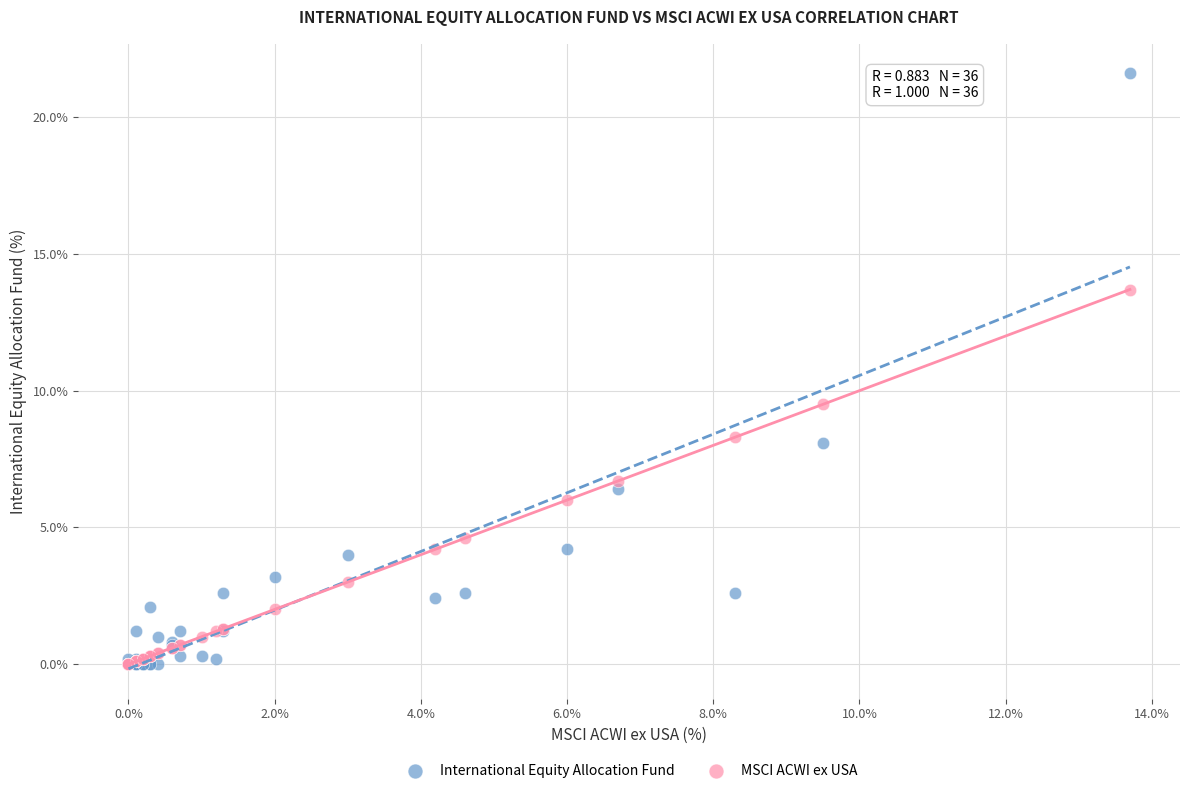

In the International Equity Allocation Fund series, what Y value is closest to 10?

8.1